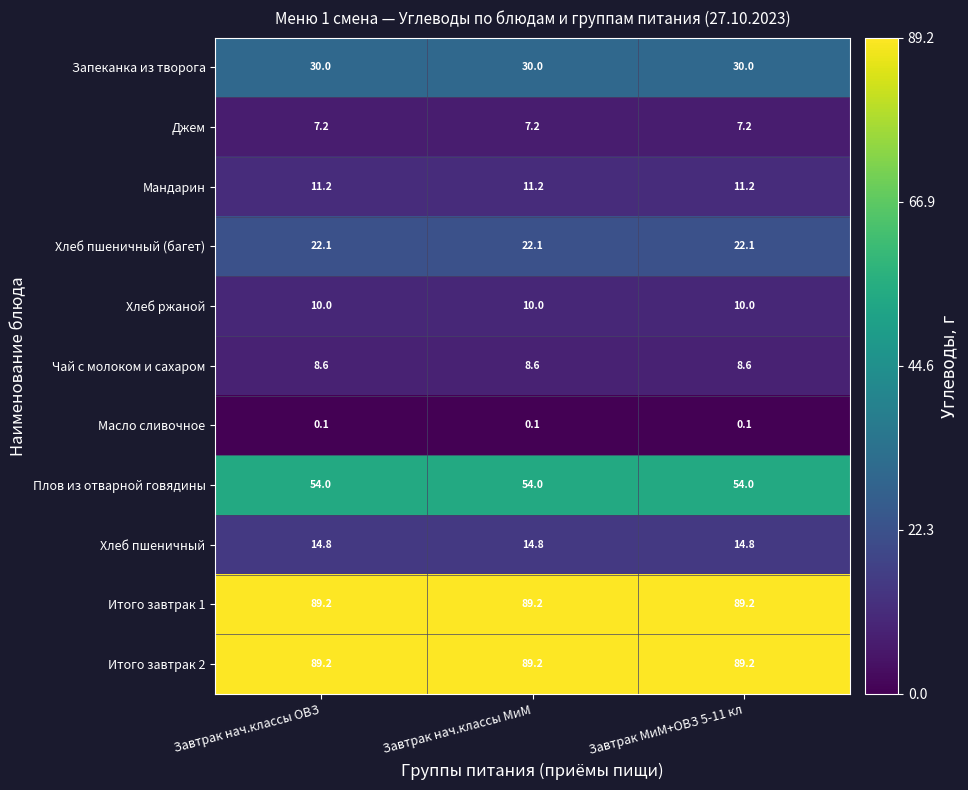

What is the approximate value of Запеканка из творога at Завтрак нач.классы ОВЗ?

30.0